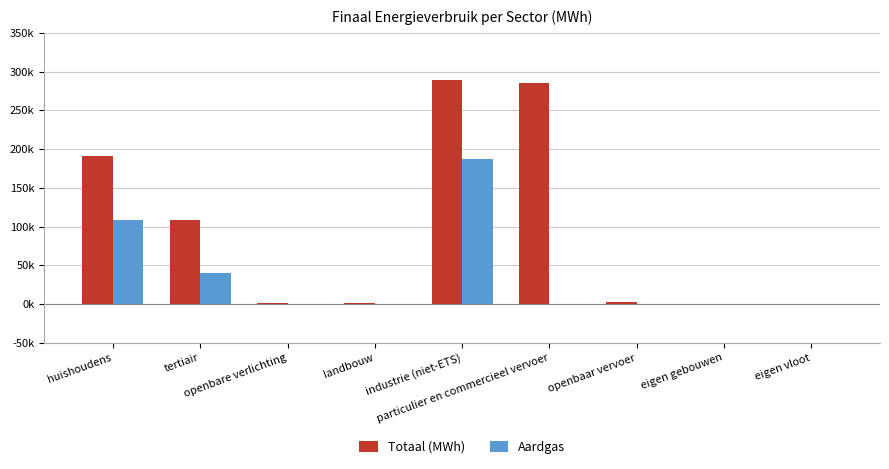

What is the greatest value displayed?

288923.5